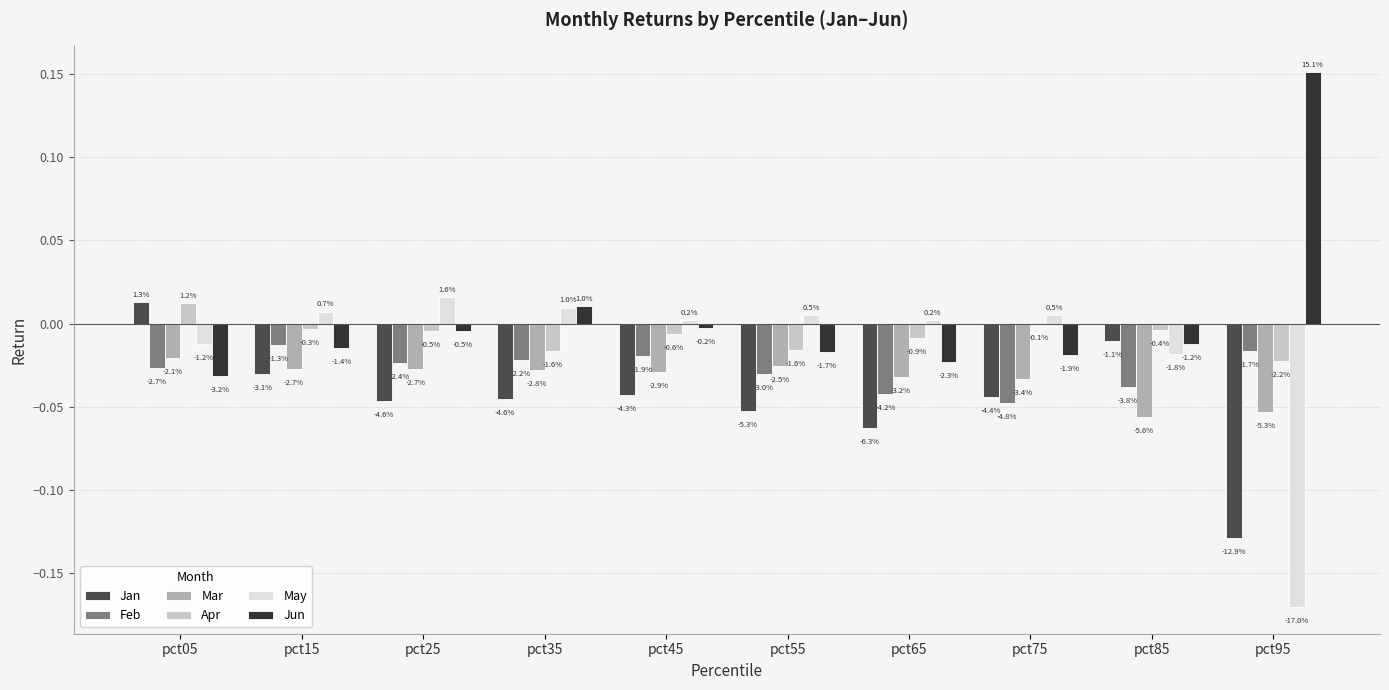

What are all the series names shown in the legend?

Jan, Feb, Mar, Apr, May, Jun